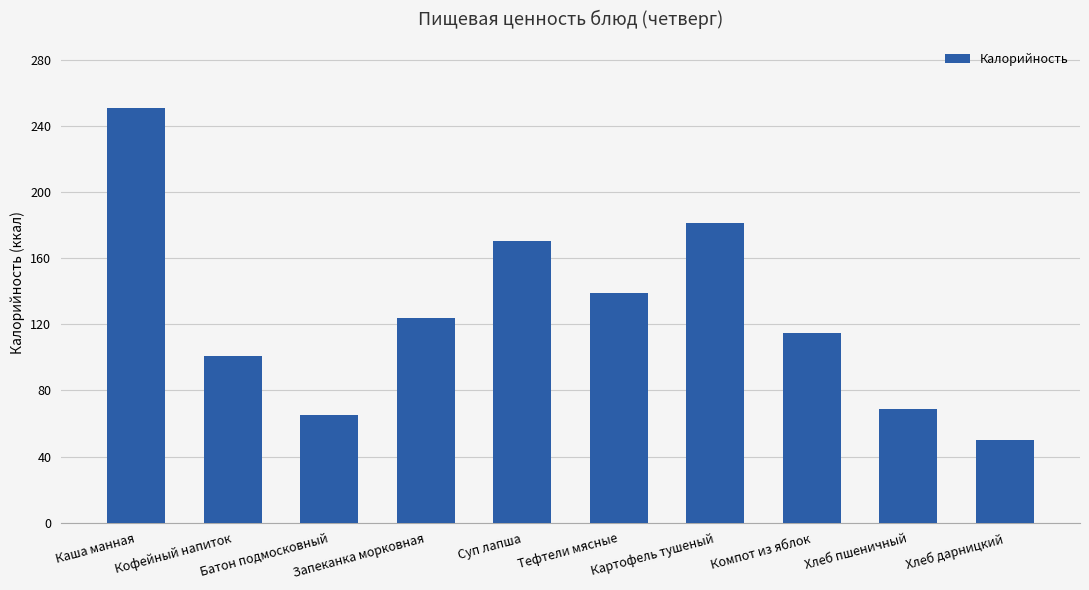

True or false: the data shows 69.0 at Хлеб пшеничный.

True